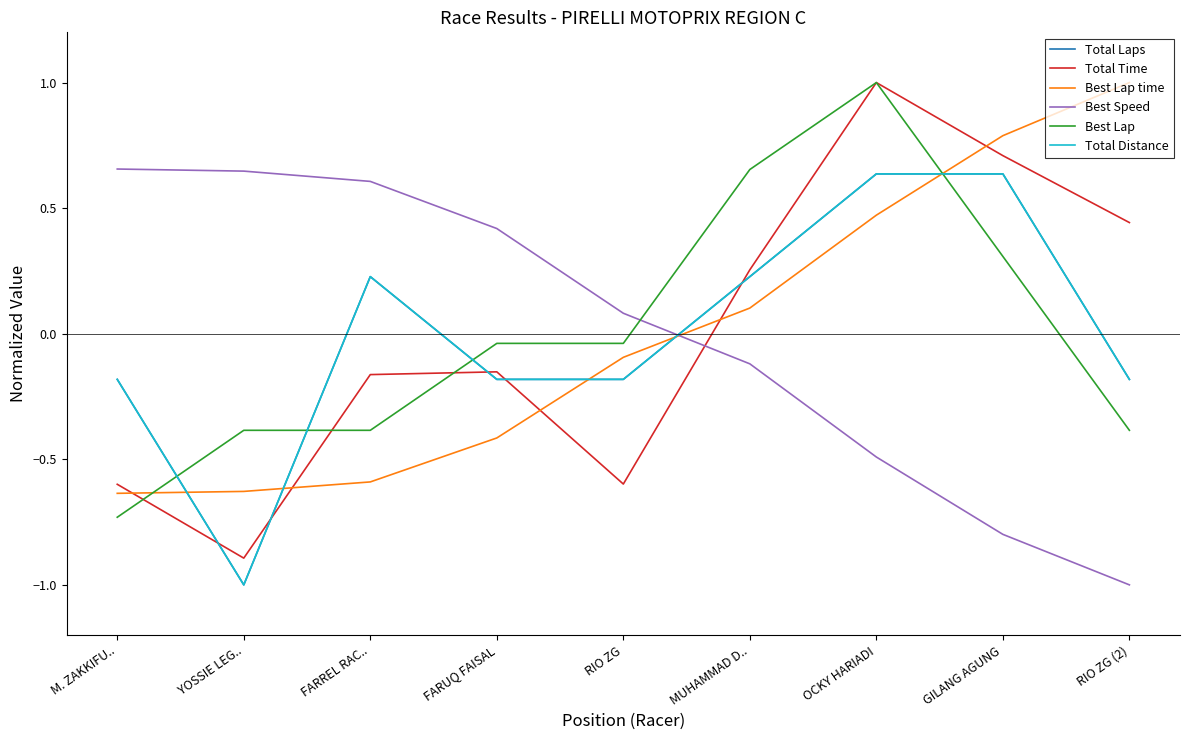

The Total Laps series shows -0.2 at FARUQ FAISAL. True or false?

True